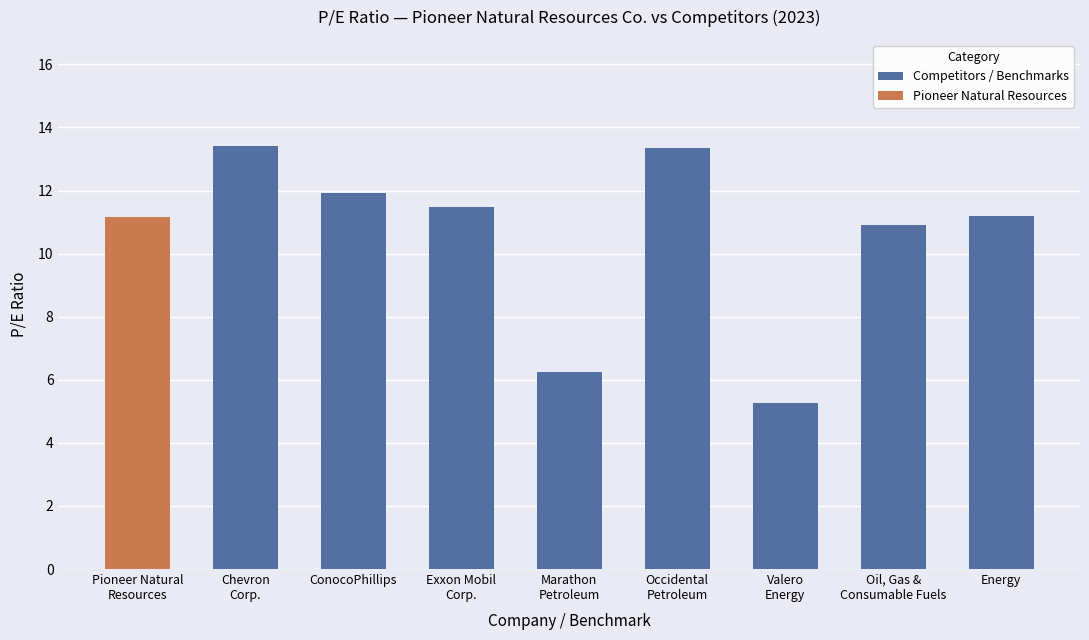

What is the average value of the Competitors / Benchmarks series?

10.5